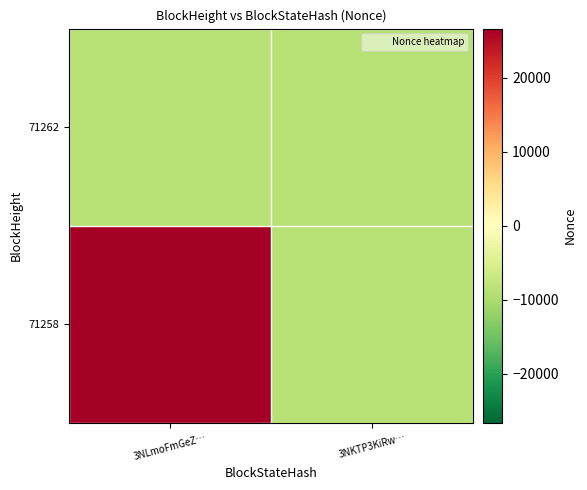

What is the minimum value shown in the chart?

-8876